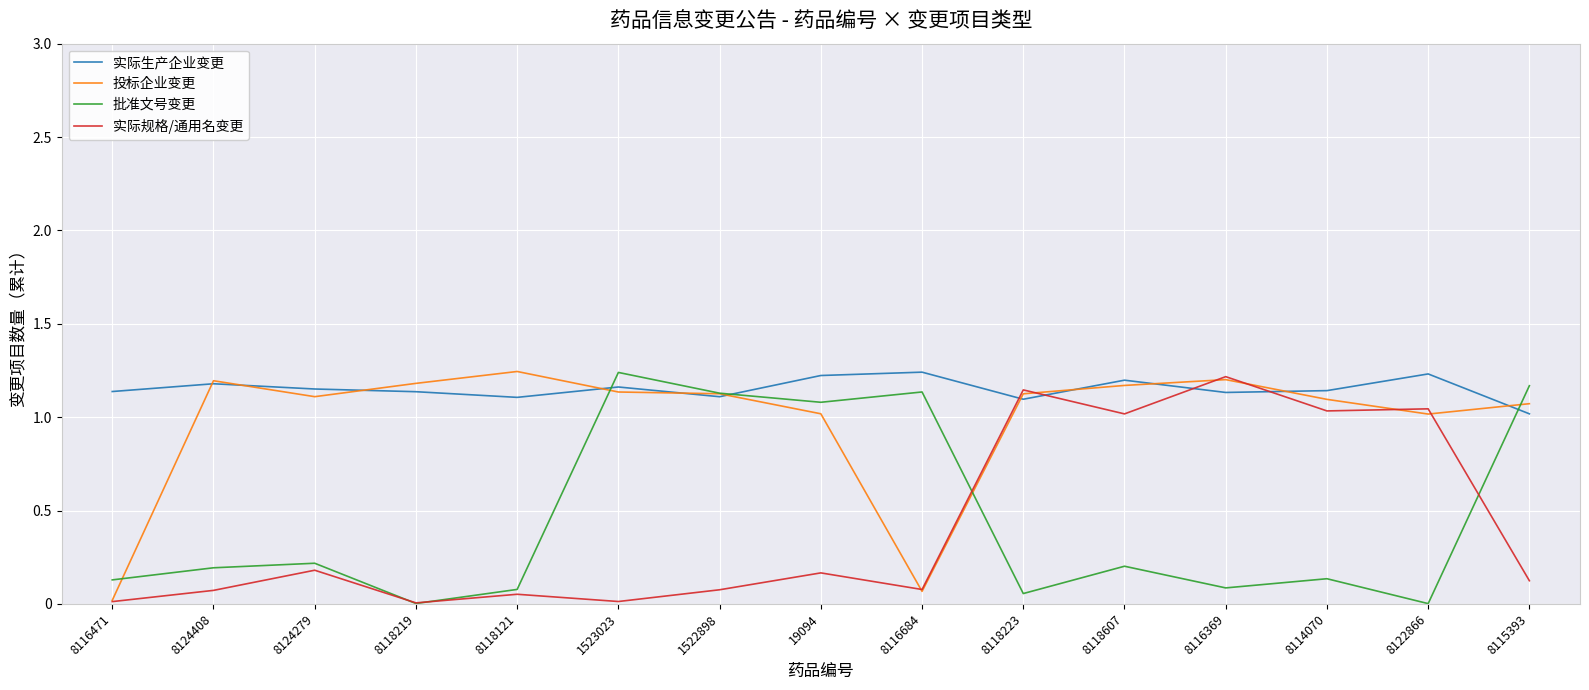

Reading left to right, transcribe all the data shown in this chart.

实际生产企业变更: 1.1	1.2	1.2	1.1	1.1	1.2	1.1	1.2	1.2	1.1	1.2	1.1	1.1	1.2	1.0
投标企业变更: 0.0	1.2	1.1	1.2	1.2	1.1	1.1	1.0	0.1	1.1	1.2	1.2	1.1	1.0	1.1
批准文号变更: 0.1	0.2	0.2	0.0	0.1	1.2	1.1	1.1	1.1	0.1	0.2	0.1	0.1	0.0	1.2
实际规格/通用名变更: 0.0	0.1	0.2	0.0	0.1	0.0	0.1	0.2	0.1	1.1	1.0	1.2	1.0	1.0	0.1